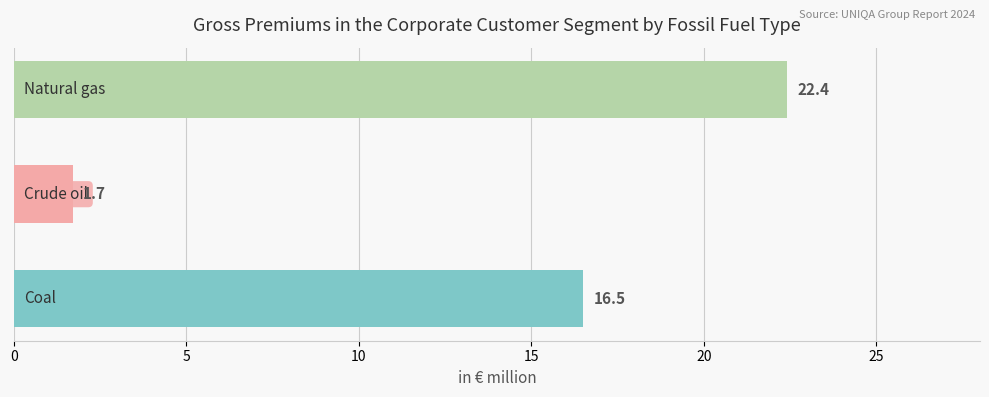

What is the smallest value displayed?

1.7